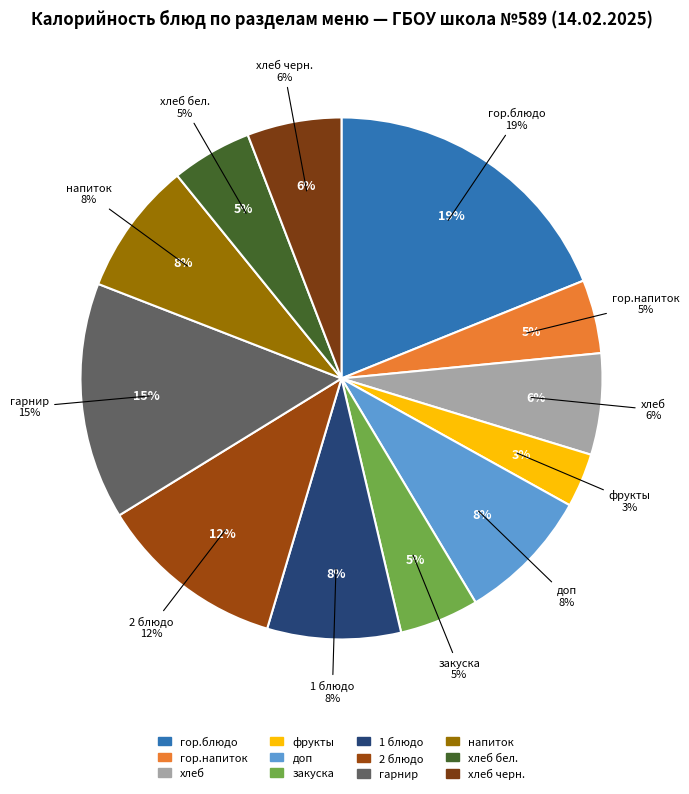

What is the change in value from закуска to 2 блюдо?

+94